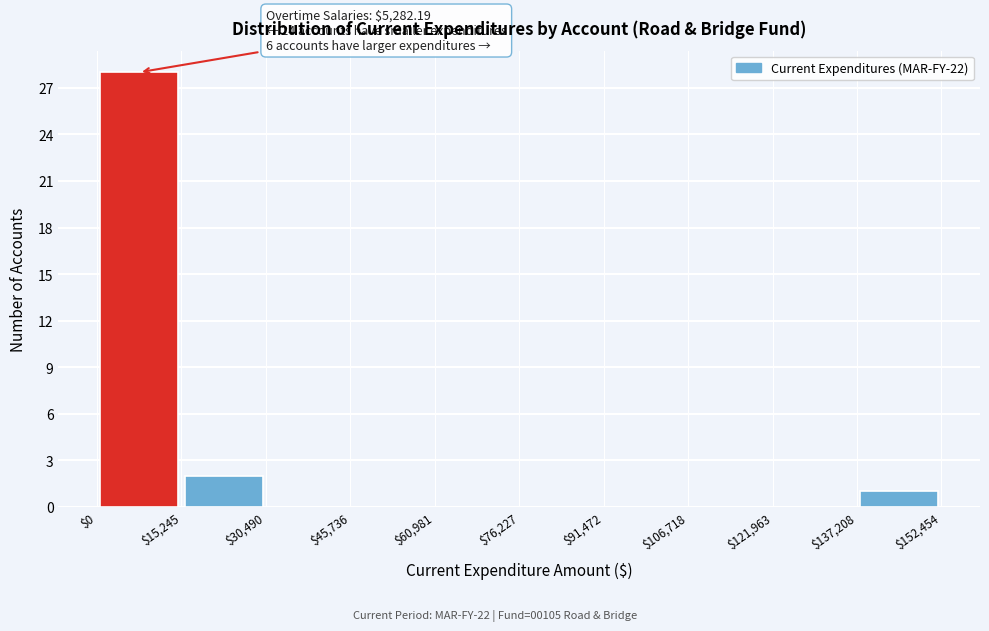

Which range on the x-axis has the tallest bar?

$0 to $15,245